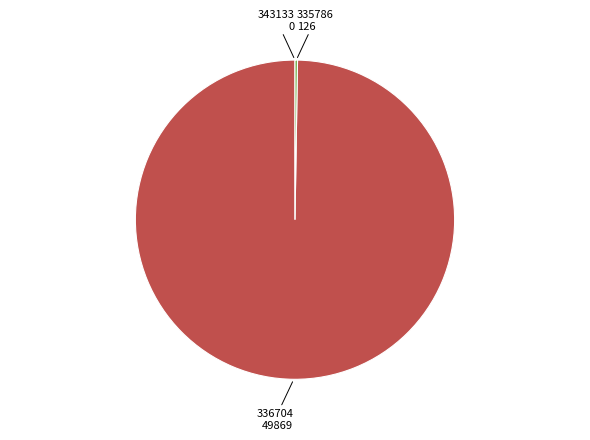

The 336704 slice represents 100% of the pie. True or false?

True